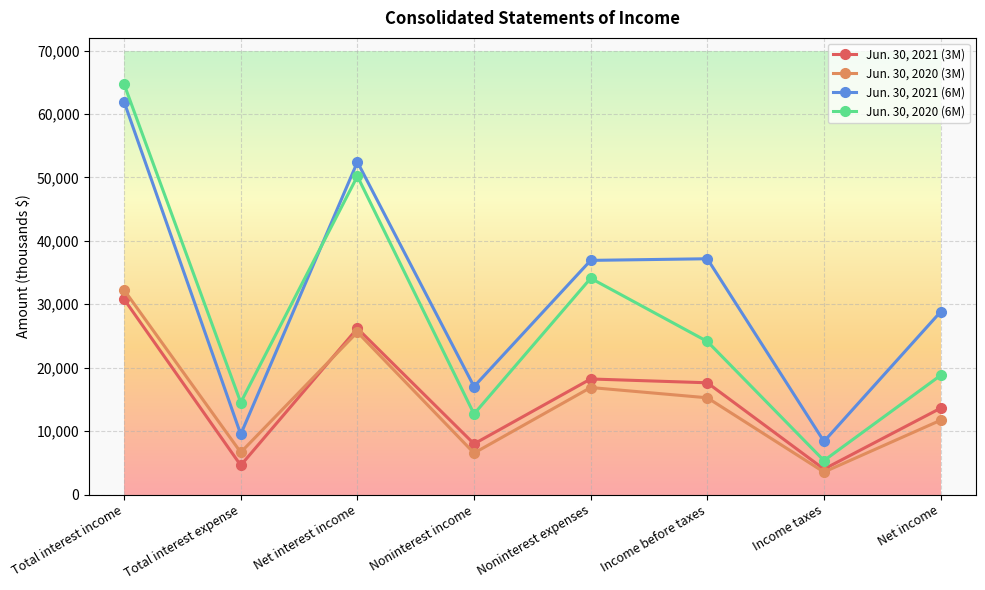

What is the maximum value shown in the chart?

64698